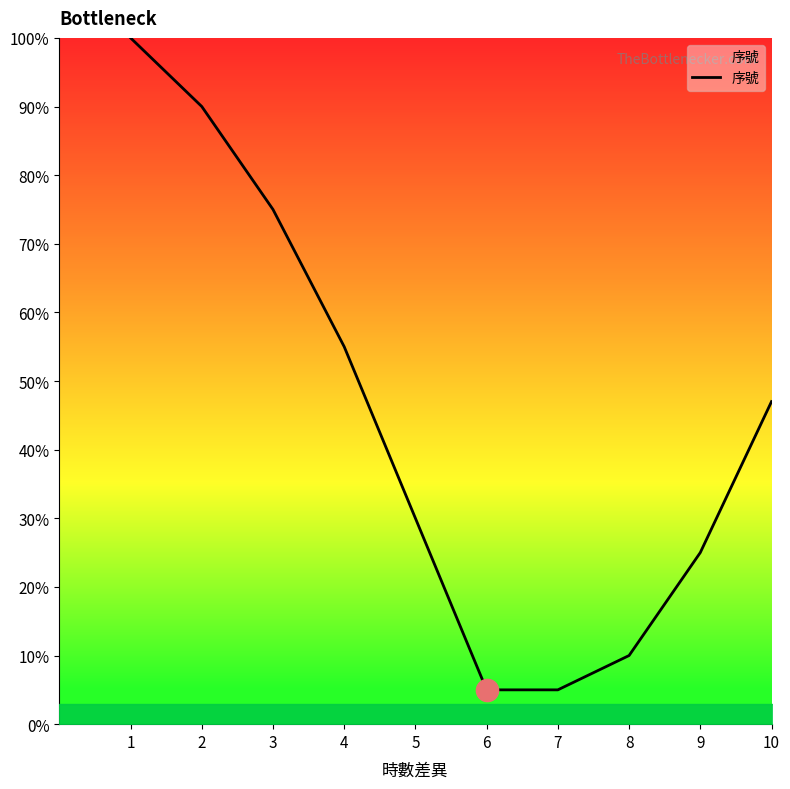

Which category has the highest value across all series?

1